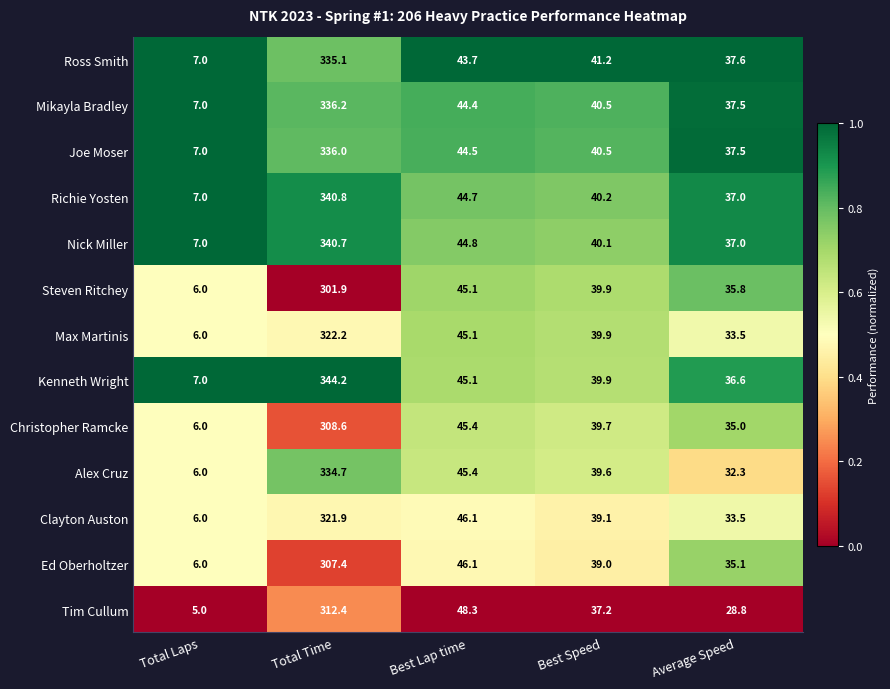

Where is Richie Yosten nearest to the value 173?

Best Lap time